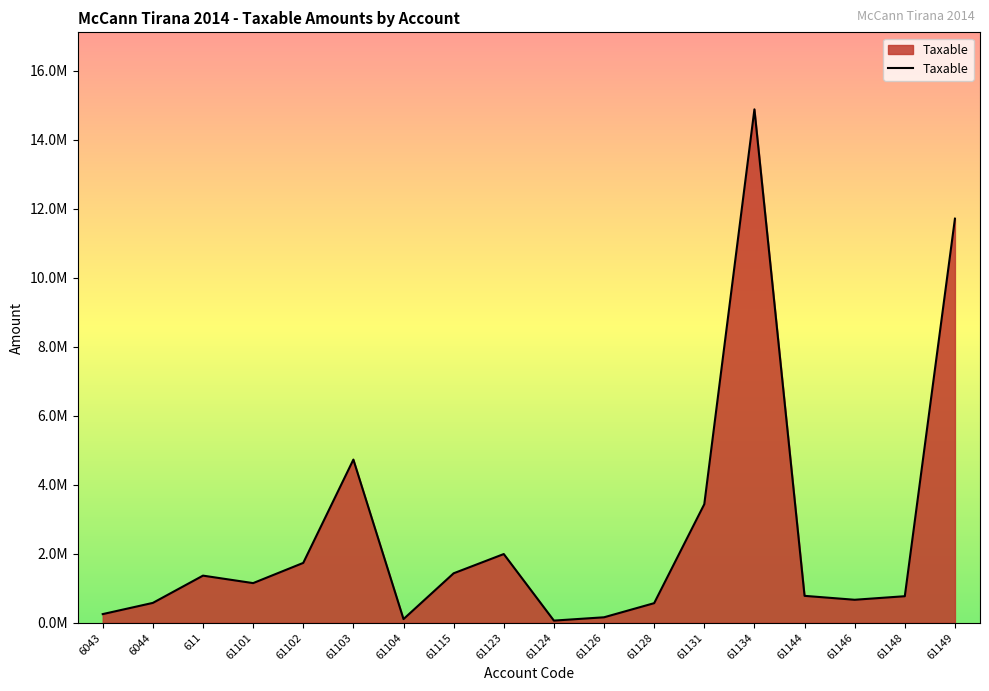

At which category does the data reach its first local valley?

61101